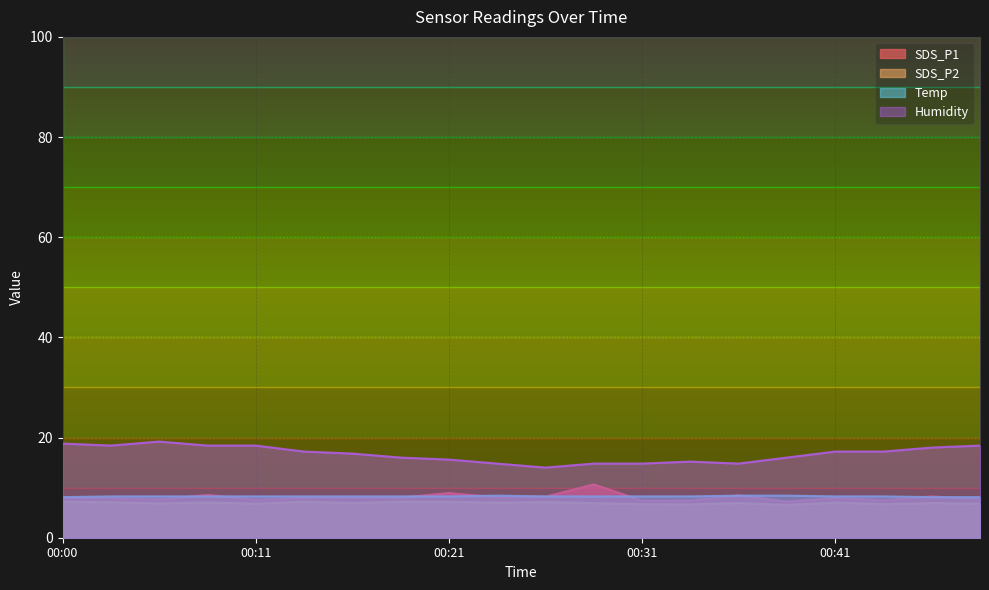

The Temp series shows 8.2 at 00:06. True or false?

True